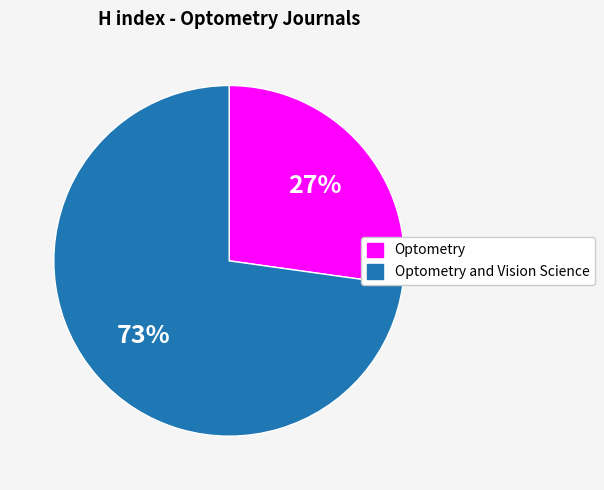

Which category has the smallest portion of the pie?

Optometry